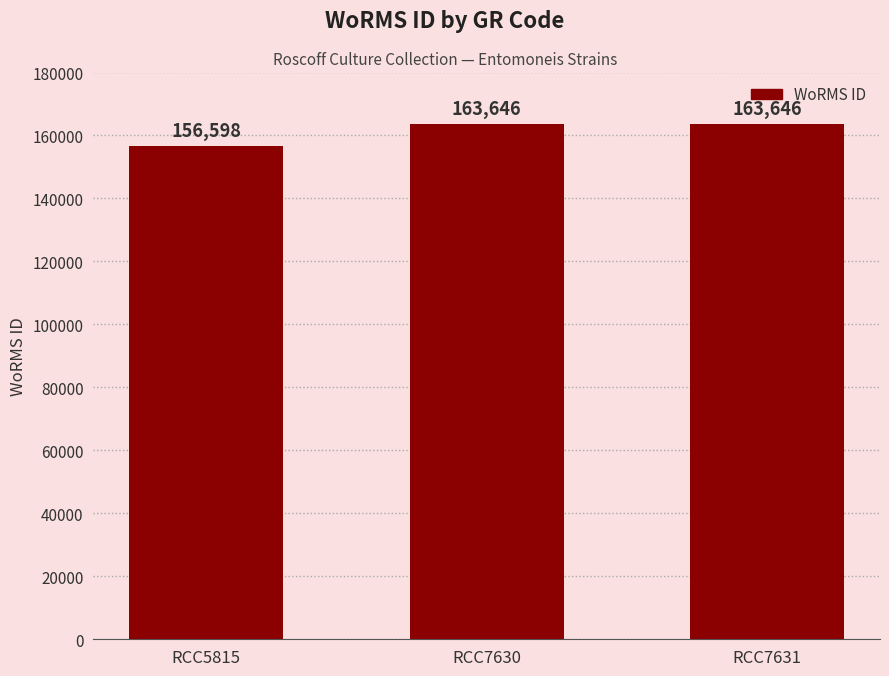

What is the sum of the values at RCC7631 and RCC7630?

327292